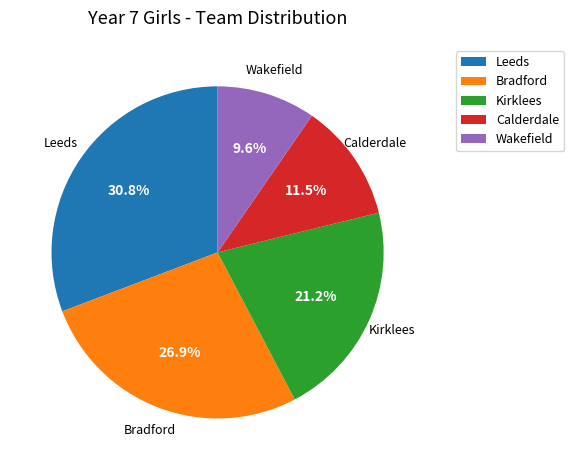

To the nearest percent, what is the difference between the Kirklees and Leeds slice percentages?

10%